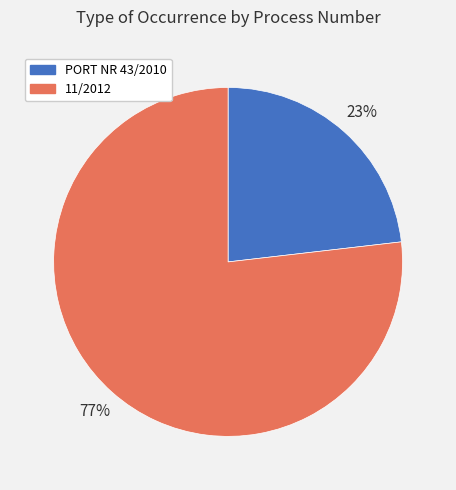

Is the sum of 11/2012 and PORT NR 43/2010 greater than half?

Yes